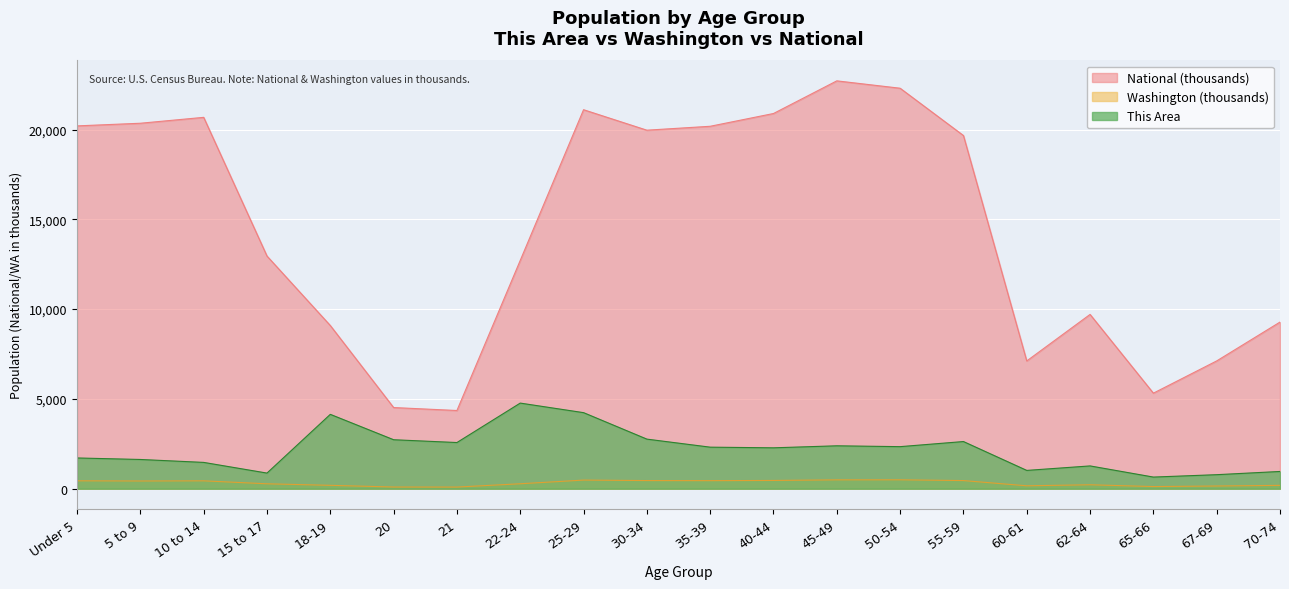

Is it true that This Area equals 2571.0 at 21?

True